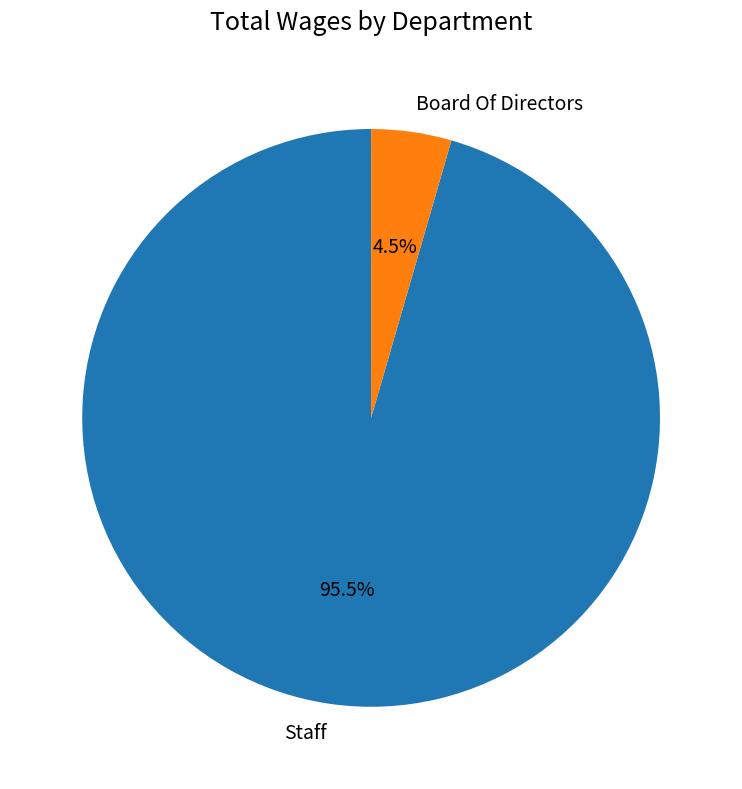

Does Staff represent more than half of the total?

Yes